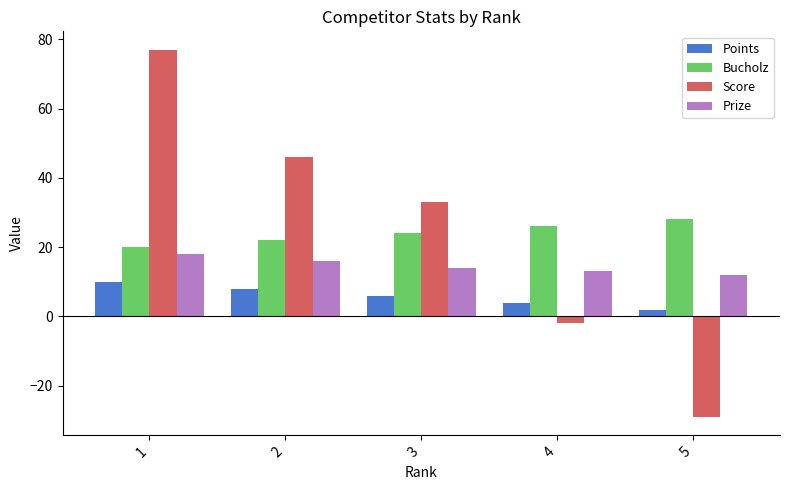

At which label does Points first exceed 6?

1